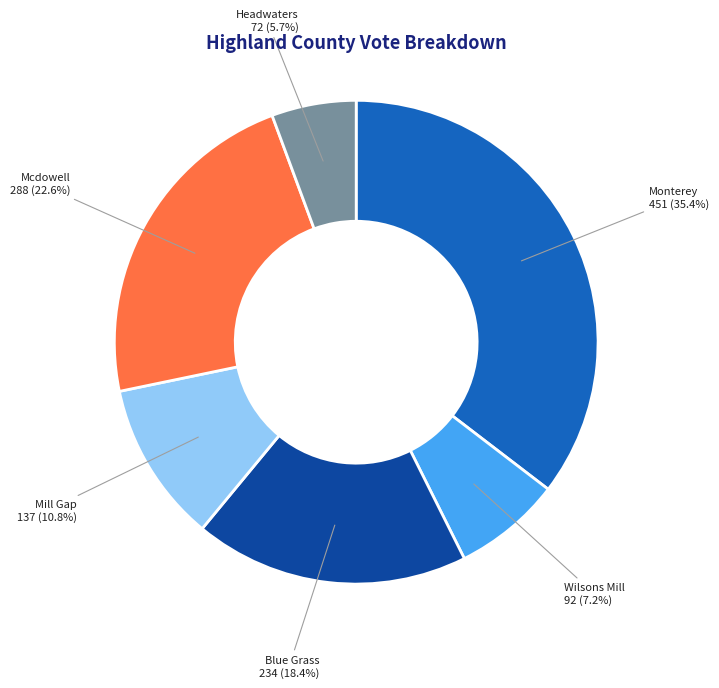

Which slice is the largest?

Monterey